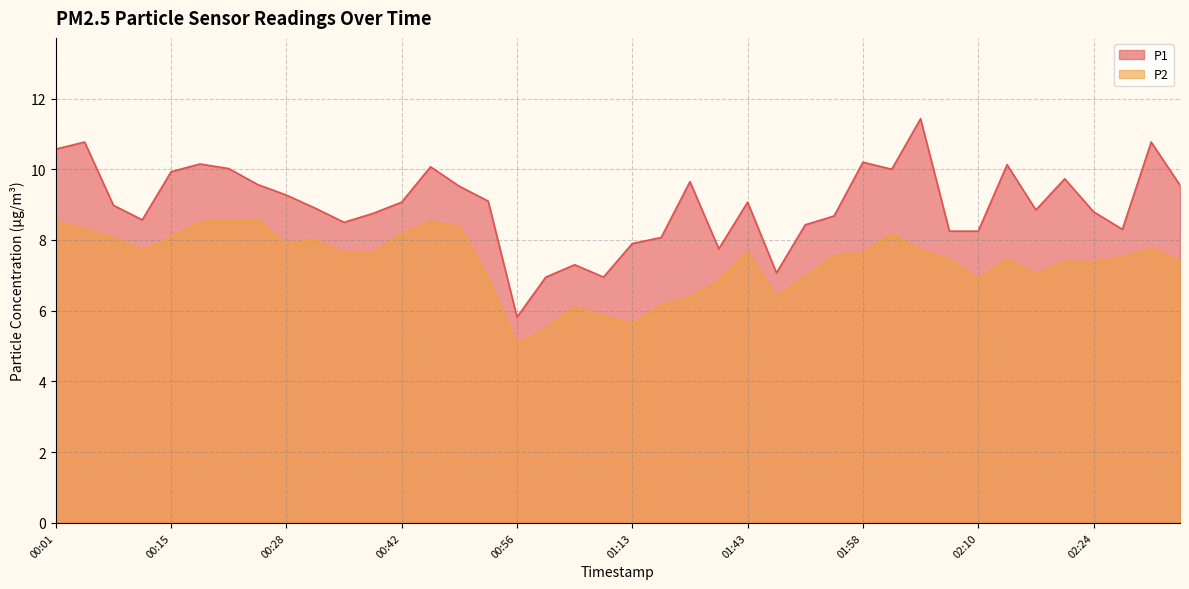

What is the average value of the P1 series?

9.0